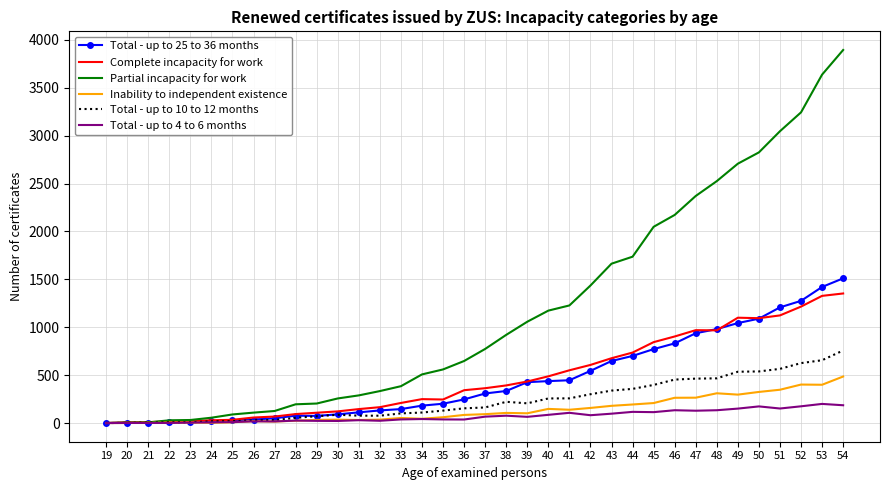

Is the value of Partial incapacity for work at 50 greater than the value of Total - up to 25 to 36 months at 37?

Yes